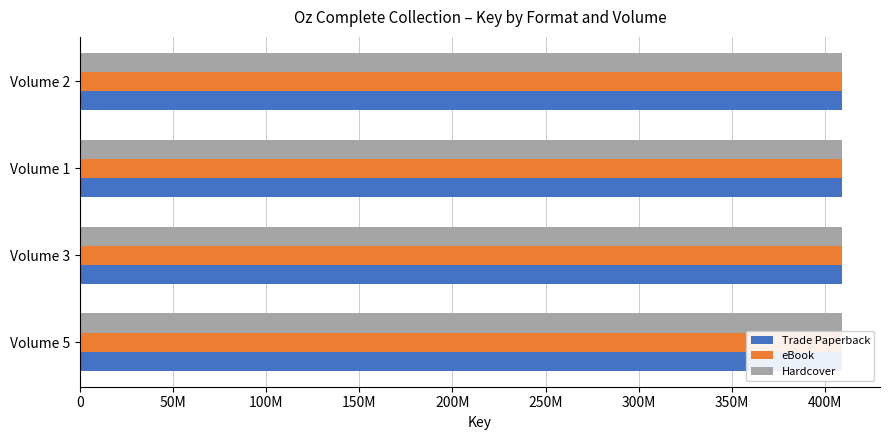

Reading left to right, extract all data points from this chart.

Trade Paperback: 409105210	409103978	409101367	409102220
eBook: 409105210	409103978	409101367	409102220
Hardcover: 409105210	409103978	409101367	409102220